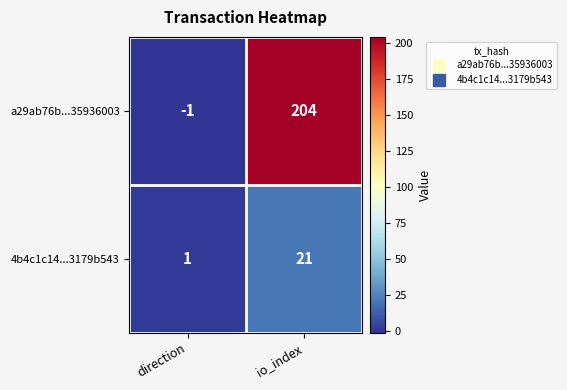

Is the value of 4b4c1c14...3179b543 at io_index greater than the value of a29ab76b...35936003 at io_index?

No